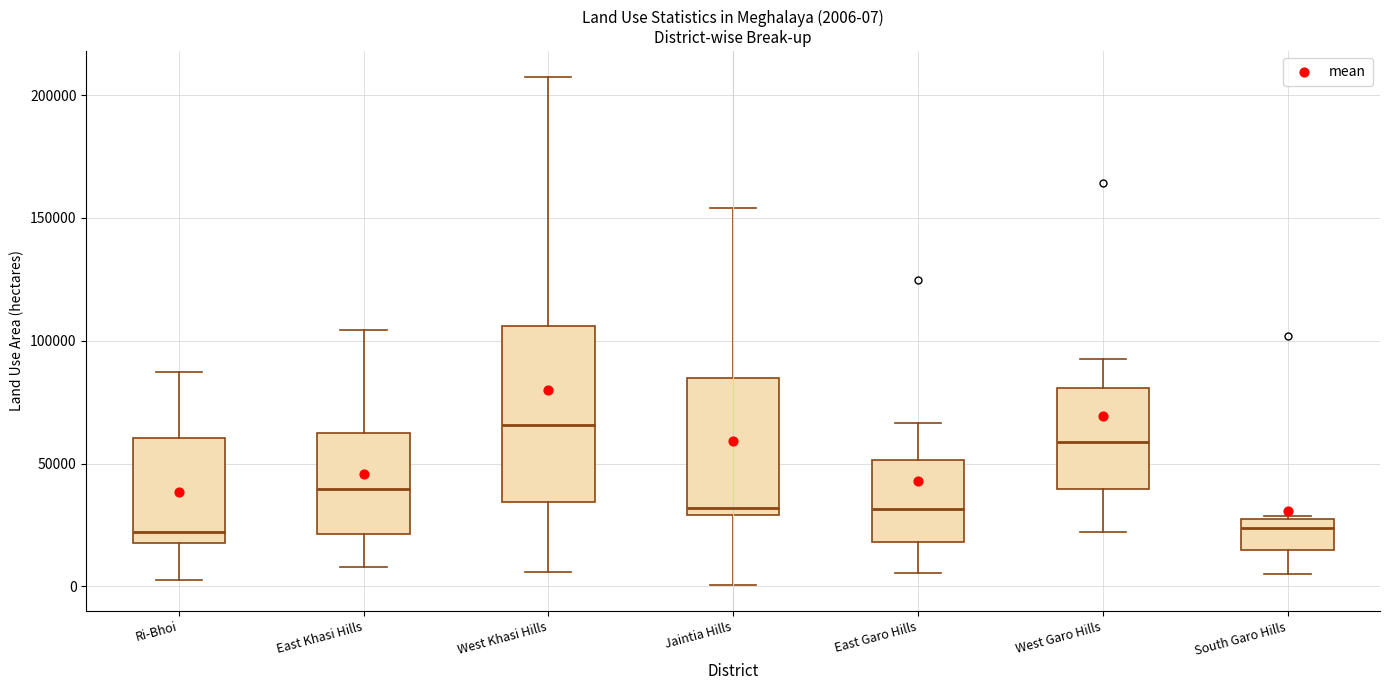

Comparing the boxes themselves (not the whiskers), which one is the tallest?

West Khasi Hills